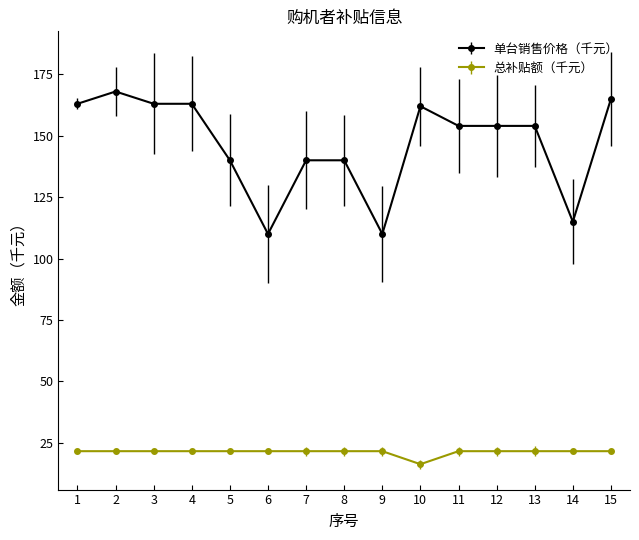

True or false: 单台销售价格（千元） and 总补贴额（千元） intersect in this chart.

False